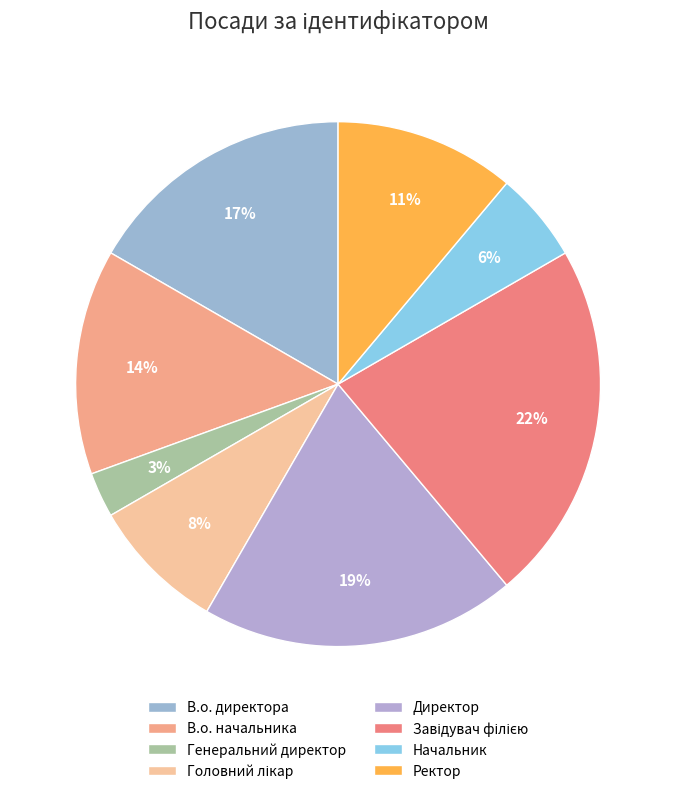

Between Генеральний директор and Директор, which is larger?

Директор